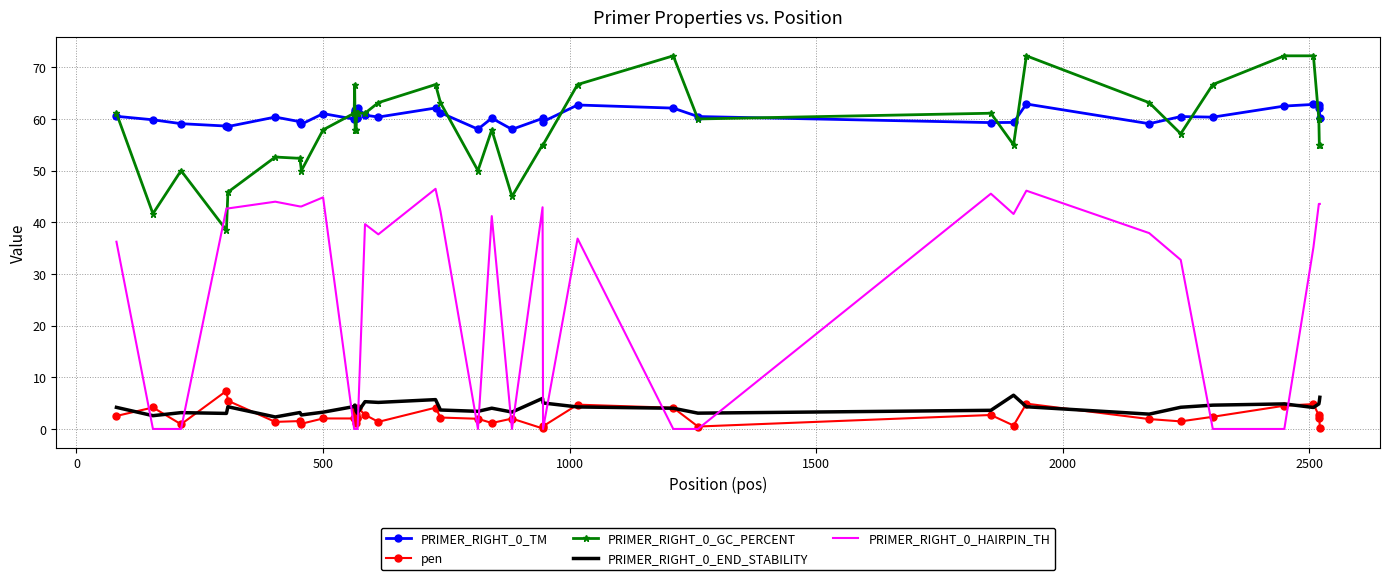

True or false: PRIMER_RIGHT_0_GC_PERCENT and PRIMER_RIGHT_0_END_STABILITY intersect in this chart.

False